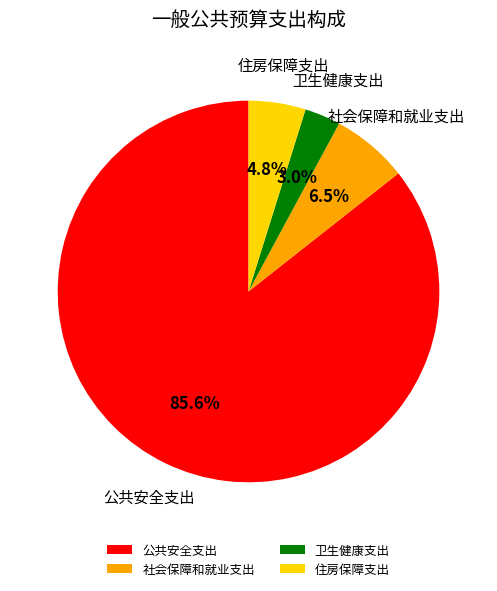

How many segments does this pie chart have?

4